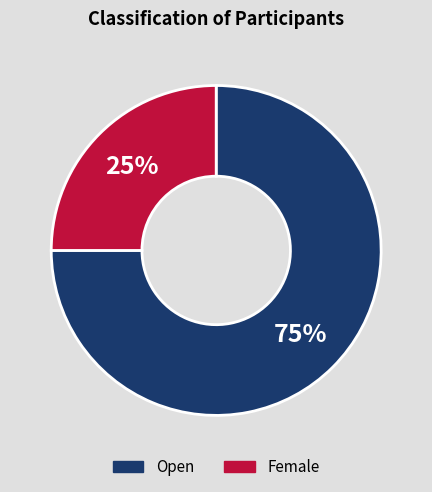

Is there any slice that represents more than half of the pie?

Yes